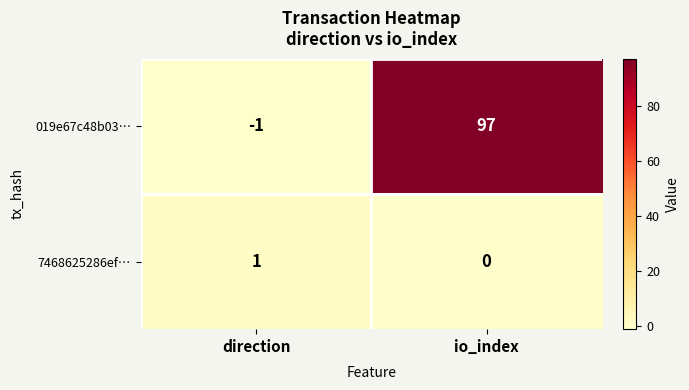

Reading left to right, list all the values displayed in this chart.

019e67c48b03…: -1	97
7468625286ef…: 1	0